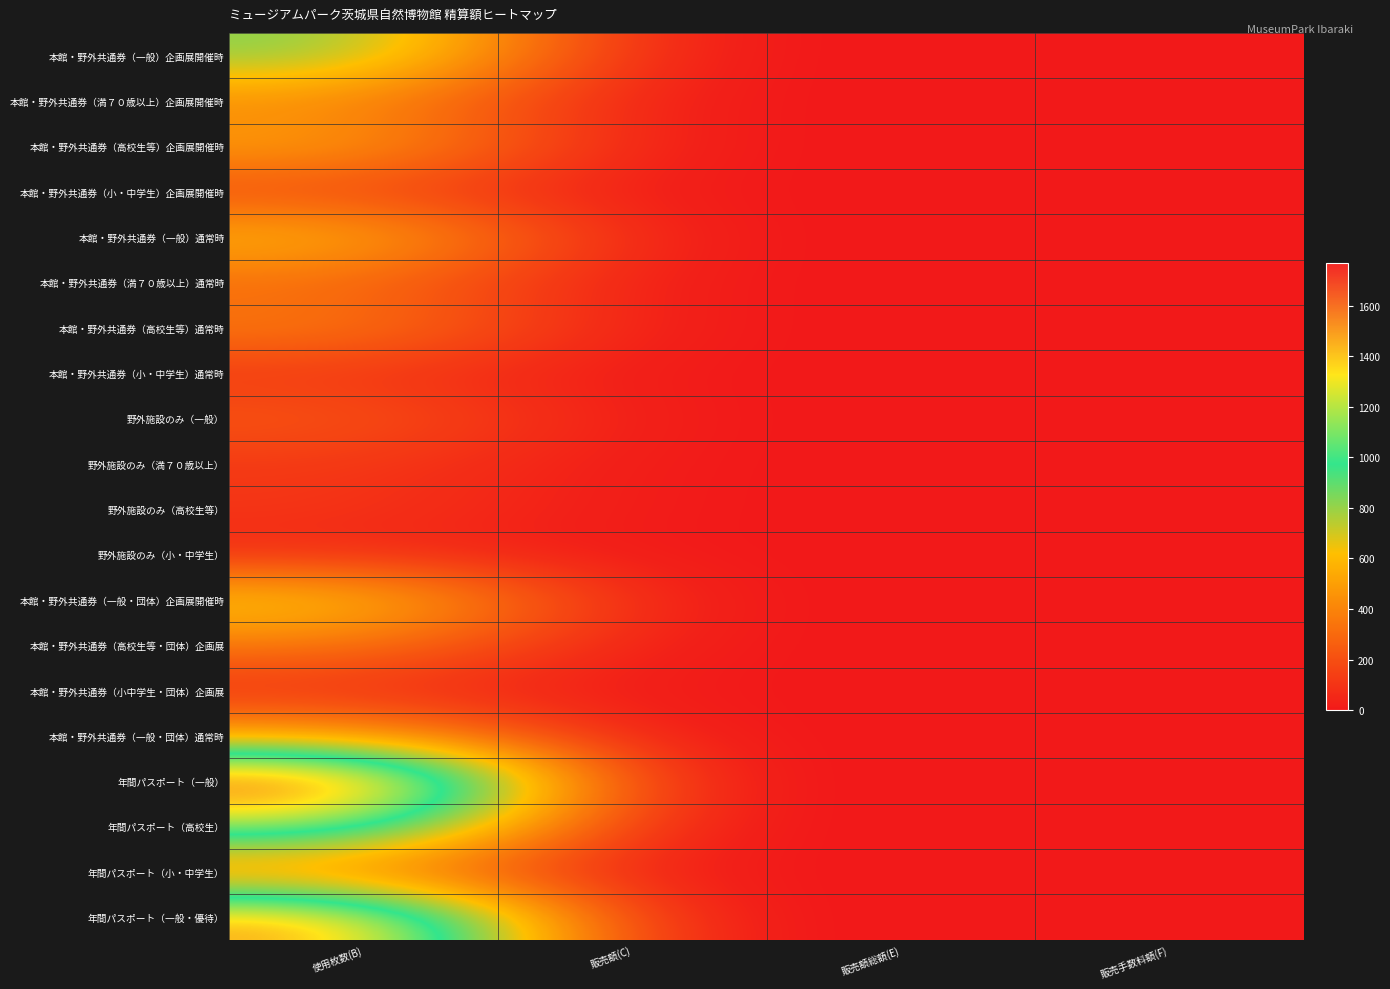

Reading left to right, list all the values displayed in this chart.

本館・野外共通券（一般）企画展開催時: 使用枚数(B)=850	販売額(C)=0	販売額総額(E)=0	販売手数料額(F)=0
本館・野外共通券（満７０歳以上）企画展開催時: 使用枚数(B)=420	販売額(C)=0	販売額総額(E)=0	販売手数料額(F)=0
本館・野外共通券（高校生等）企画展開催時: 使用枚数(B)=520	販売額(C)=0	販売額総額(E)=0	販売手数料額(F)=0
本館・野外共通券（小・中学生）企画展開催時: 使用枚数(B)=170	販売額(C)=0	販売額総額(E)=0	販売手数料額(F)=0
本館・野外共通券（一般）通常時: 使用枚数(B)=610	販売額(C)=0	販売額総額(E)=0	販売手数料額(F)=0
本館・野外共通券（満７０歳以上）通常時: 使用枚数(B)=300	販売額(C)=0	販売額総額(E)=0	販売手数料額(F)=0
本館・野外共通券（高校生等）通常時: 使用枚数(B)=380	販売額(C)=0	販売額総額(E)=0	販売手数料額(F)=0
本館・野外共通券（小・中学生）通常時: 使用枚数(B)=110	販売額(C)=0	販売額総額(E)=0	販売手数料額(F)=0
野外施設のみ（一般）: 使用枚数(B)=240	販売額(C)=0	販売額総額(E)=0	販売手数料額(F)=0
野外施設のみ（満７０歳以上）: 使用枚数(B)=120	販売額(C)=0	販売額総額(E)=0	販売手数料額(F)=0
野外施設のみ（高校生等）: 使用枚数(B)=110	販売額(C)=0	販売額総額(E)=0	販売手数料額(F)=0
野外施設のみ（小・中学生）: 使用枚数(B)=60	販売額(C)=0	販売額総額(E)=0	販売手数料額(F)=0
本館・野外共通券（一般・団体）企画展開催時: 使用枚数(B)=690	販売額(C)=0	販売額総額(E)=0	販売手数料額(F)=0
本館・野外共通券（高校生等・団体）企画展: 使用枚数(B)=360	販売額(C)=0	販売額総額(E)=0	販売手数料額(F)=0
本館・野外共通券（小中学生・団体）企画展: 使用枚数(B)=80	販売額(C)=0	販売額総額(E)=0	販売手数料額(F)=0
本館・野外共通券（一般・団体）通常時: 使用枚数(B)=500	販売額(C)=0	販売額総額(E)=0	販売手数料額(F)=0
年間パスポート（一般）: 使用枚数(B)=1770	販売額(C)=0	販売額総額(E)=0	販売手数料額(F)=0
年間パスポート（高校生）: 使用枚数(B)=1180	販売額(C)=0	販売額総額(E)=0	販売手数料額(F)=0
年間パスポート（小・中学生）: 使用枚数(B)=360	販売額(C)=0	販売額総額(E)=0	販売手数料額(F)=0
年間パスポート（一般・優待）: 使用枚数(B)=1530	販売額(C)=0	販売額総額(E)=0	販売手数料額(F)=0